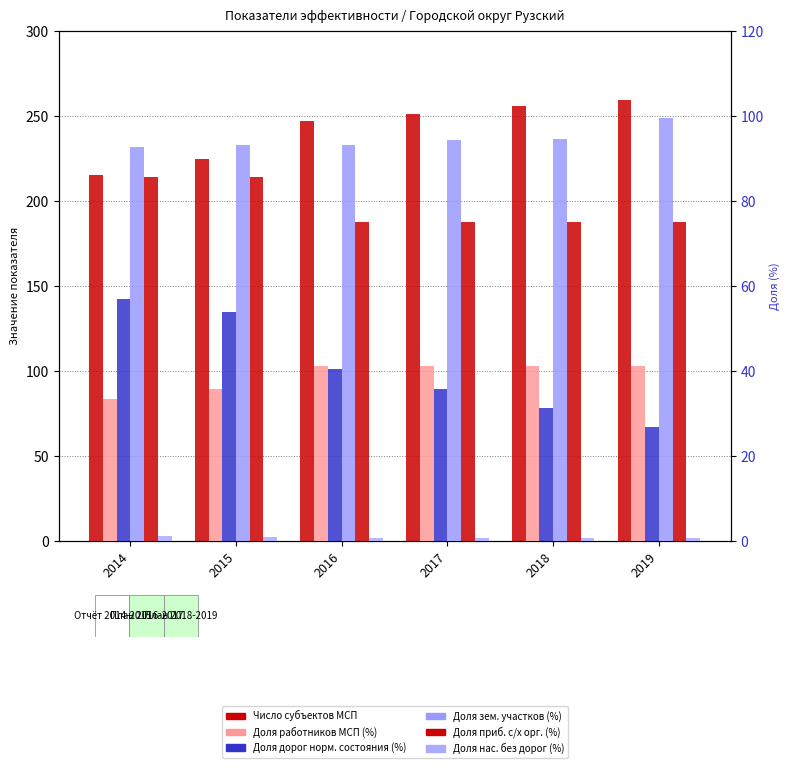

What are all the series names shown in the legend?

Число субъектов МСП, Доля работников МСП (%), Доля дорог норм. состояния (%), Доля зем. участков (%), Доля приб. с/х орг. (%), Доля нас. без дорог (%)